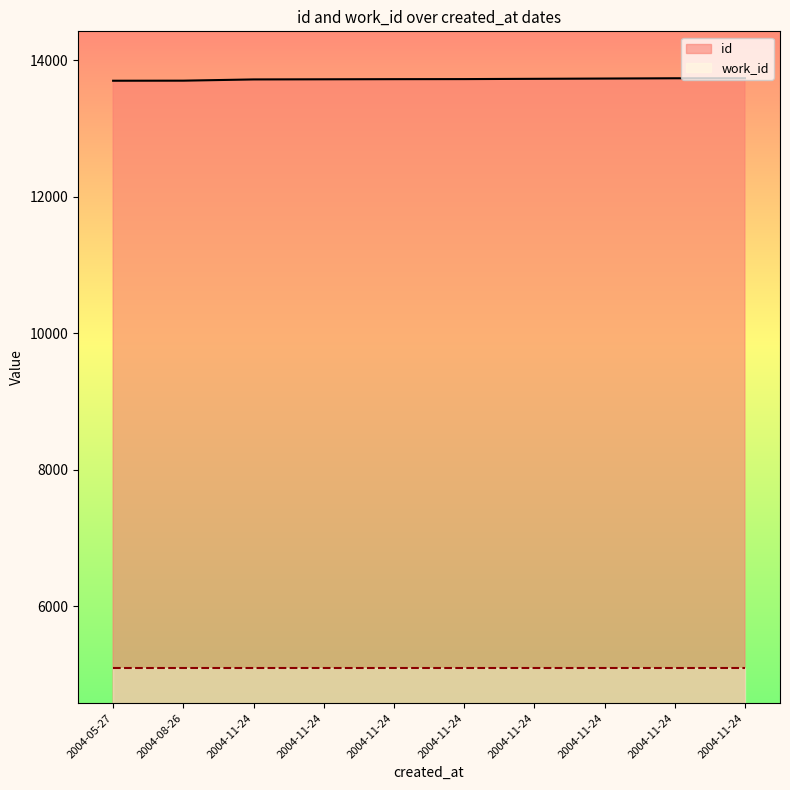

What is the change in value from 2004-05-27 to 2004-11-24?

+19